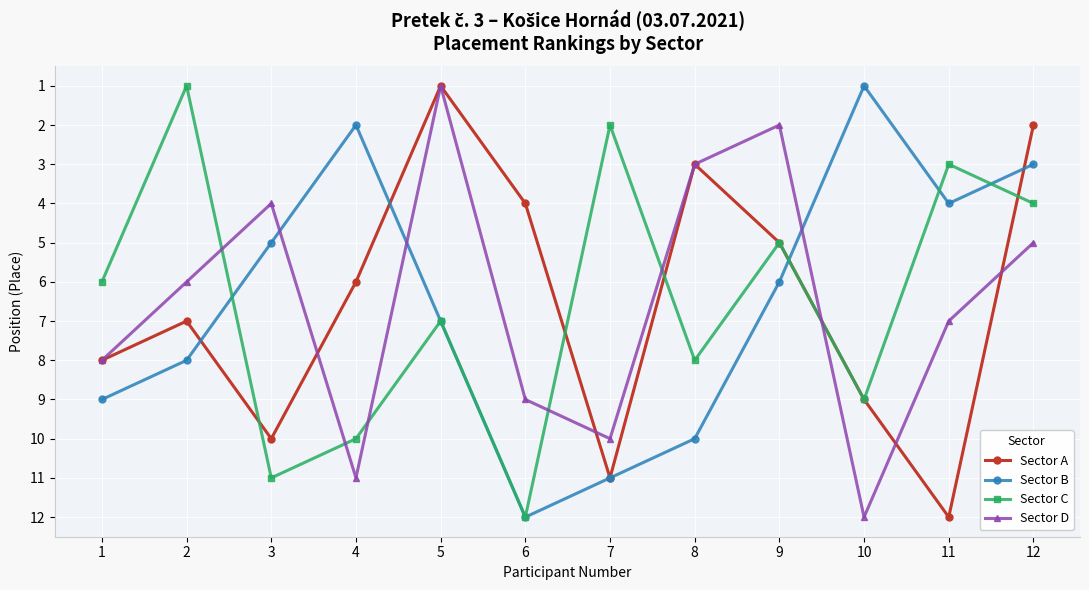

Which series changed the most between 2 and 10?

Sector C